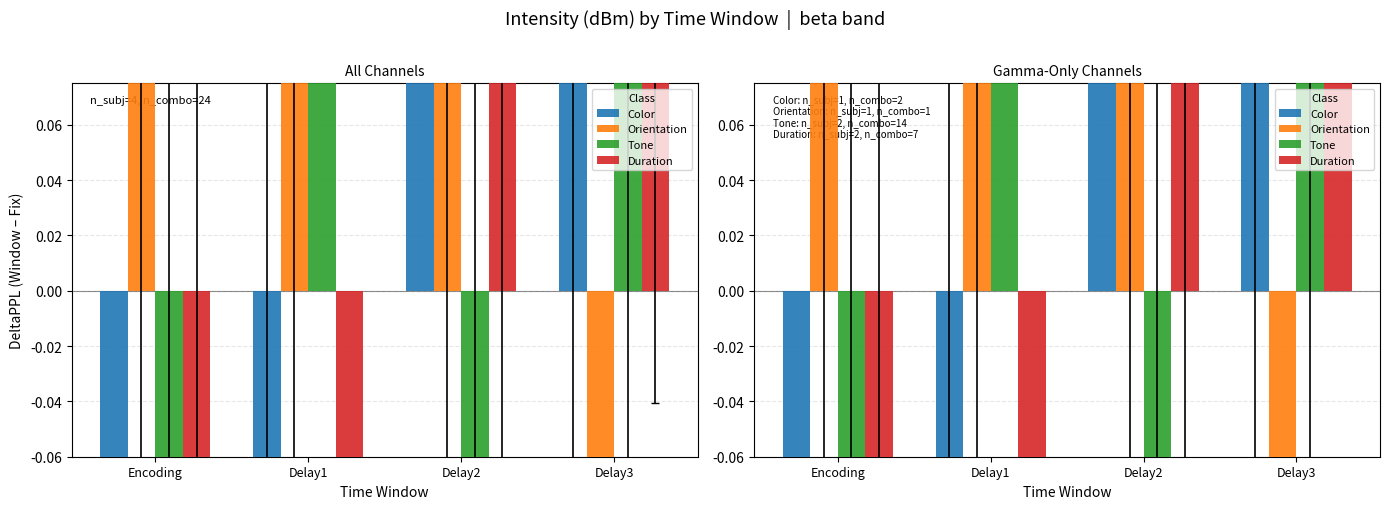

Which series reaches the minimum Y coordinate?

Orientation